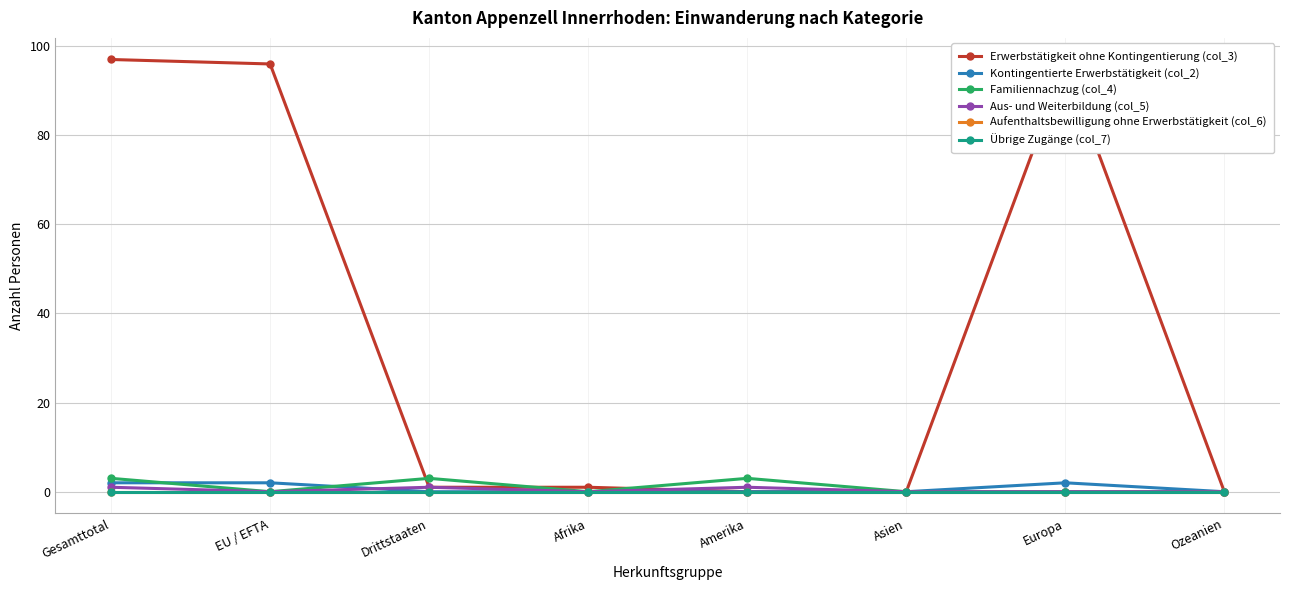

Reading right to left, extract all data points from this chart.

Erwerbstätigkeit ohne Kontingentierung (col_3): Ozeanien=0	Europa=96	Asien=0	Amerika=0	Afrika=1	Drittstaaten=1	EU / EFTA=96	Gesamttotal=97
Kontingentierte Erwerbstätigkeit (col_2): Ozeanien=0	Europa=2	Asien=0	Amerika=0	Afrika=0	Drittstaaten=0	EU / EFTA=2	Gesamttotal=2
Familiennachzug (col_4): Ozeanien=0	Europa=0	Asien=0	Amerika=3	Afrika=0	Drittstaaten=3	EU / EFTA=0	Gesamttotal=3
Aus- und Weiterbildung (col_5): Ozeanien=0	Europa=0	Asien=0	Amerika=1	Afrika=0	Drittstaaten=1	EU / EFTA=0	Gesamttotal=1
Aufenthaltsbewilligung ohne Erwerbstätigkeit (col_6): Ozeanien=0	Europa=0	Asien=0	Amerika=0	Afrika=0	Drittstaaten=0	EU / EFTA=0	Gesamttotal=0
Übrige Zugänge (col_7): Ozeanien=0	Europa=0	Asien=0	Amerika=0	Afrika=0	Drittstaaten=0	EU / EFTA=0	Gesamttotal=0